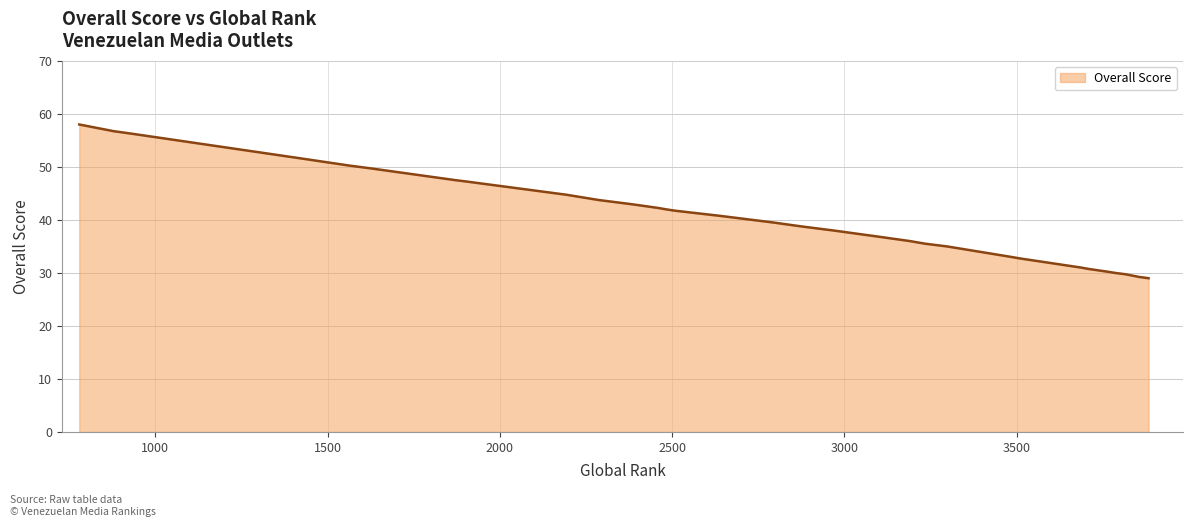

Which has a higher value, 2193 or 2969?

2193